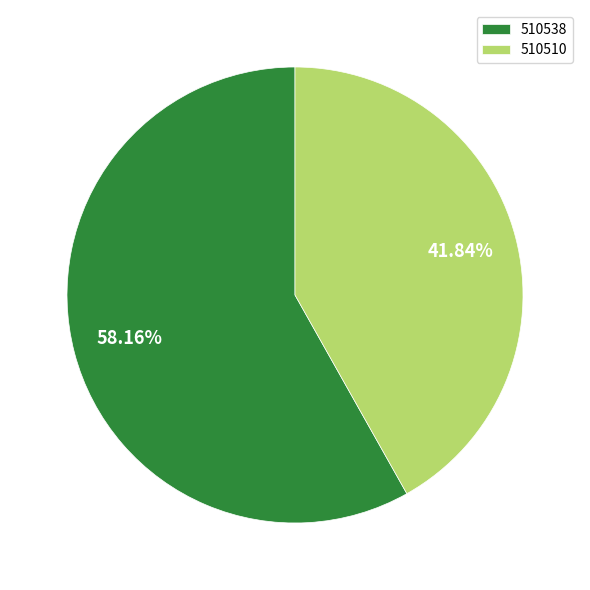

How many segments does this pie chart have?

2